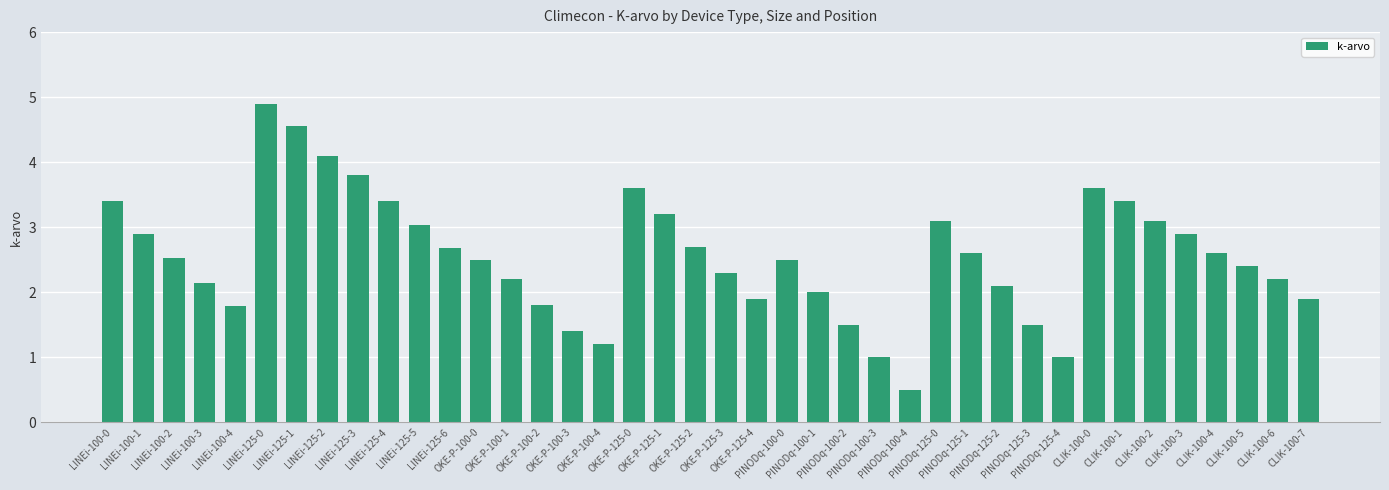

The value at LINEi-125-4 is 6.0. True or false?

False